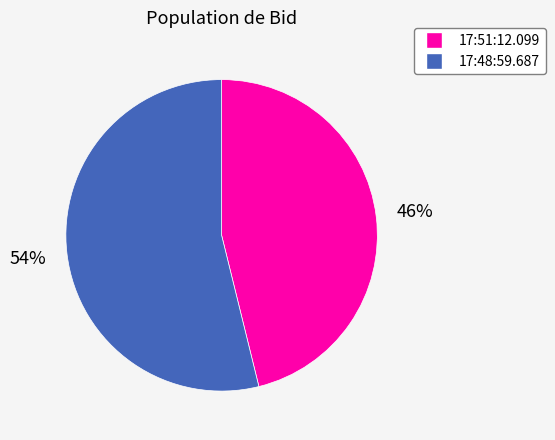

How many segments does this pie chart have?

2